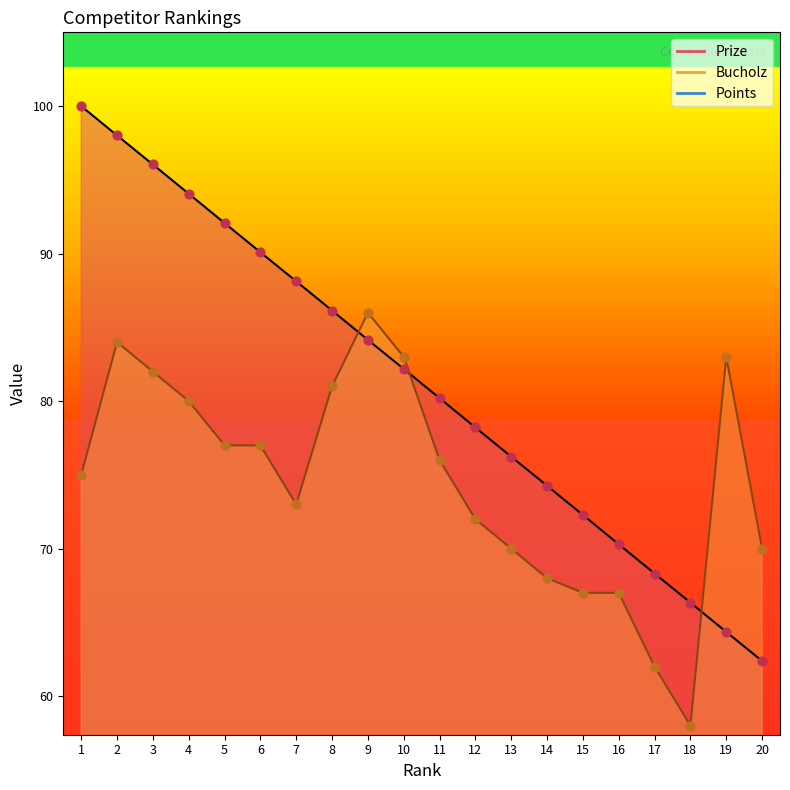

Which series has the widest spread of Y values?

Prize